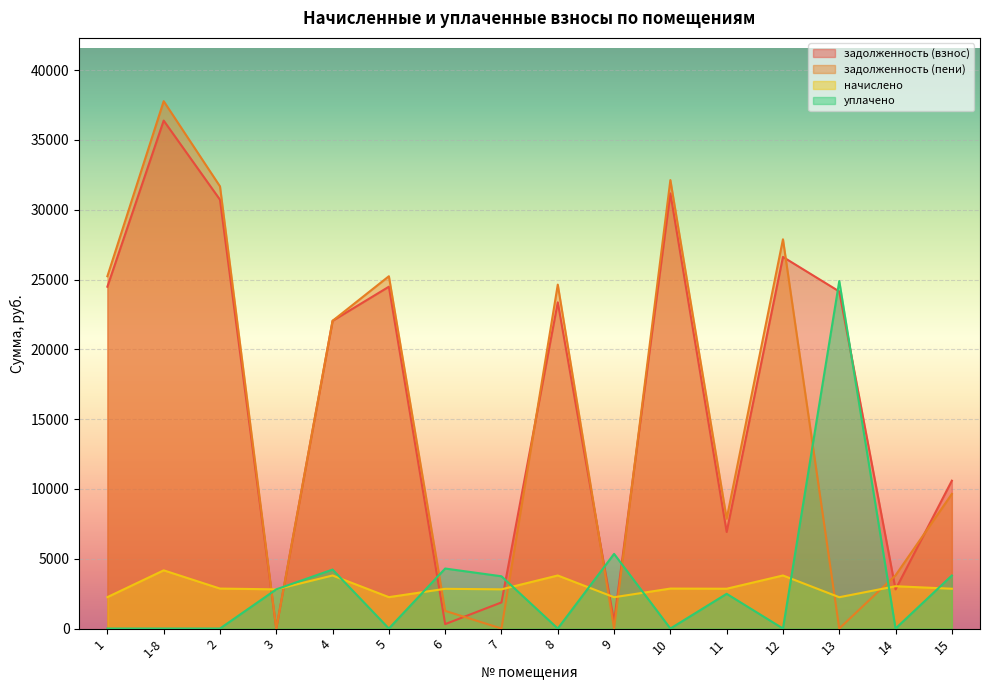

Between 8 and 10, which series saw the biggest shift?

задолженность (взнос)